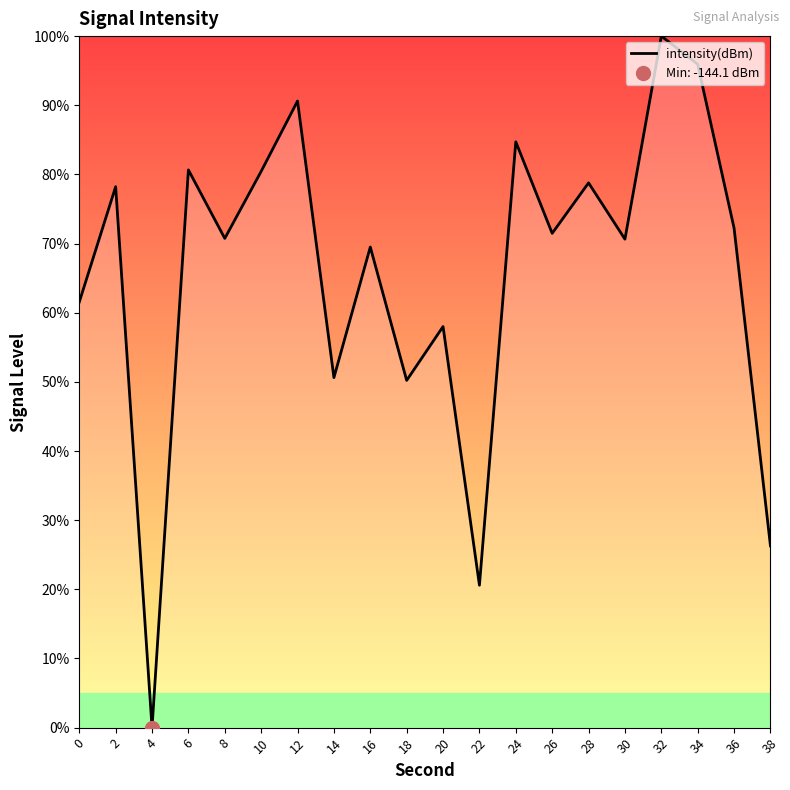

Is it true that the value at 18 is 50.2?

True